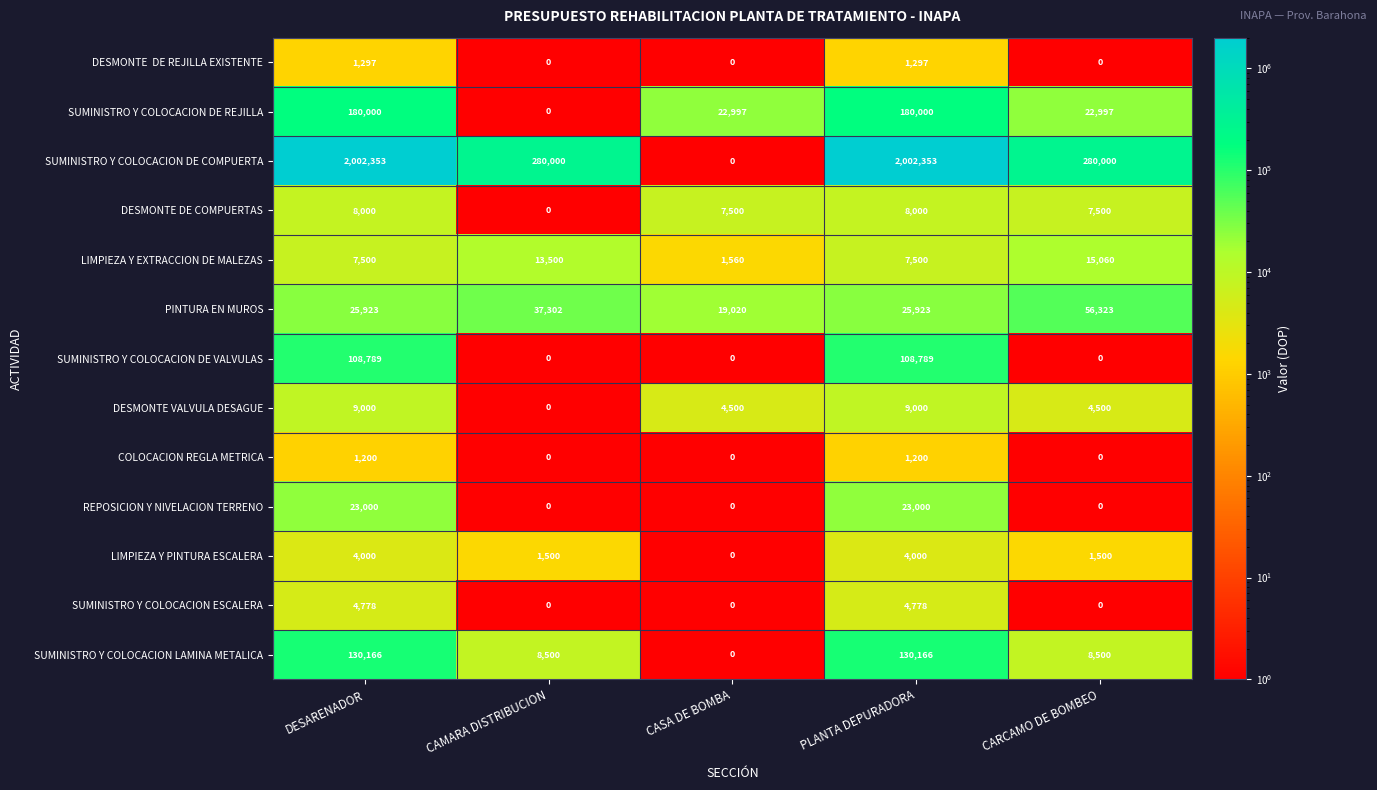

Is it true that SUMINISTRO Y COLOCACION DE REJILLA equals -87818 at CAMARA DISTRIBUCION?

False